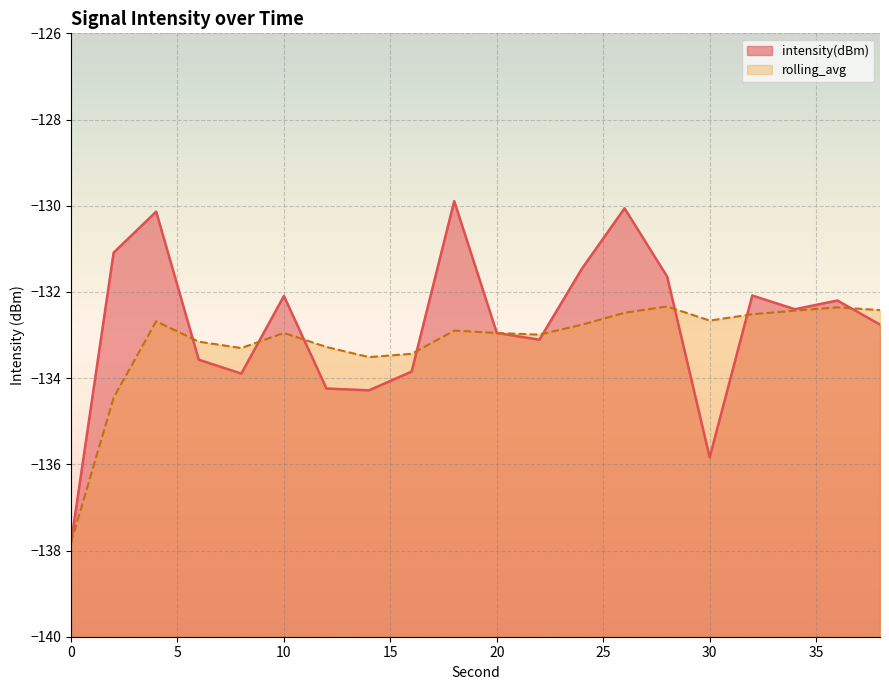

Which series changed the most between 2 and 38?

rolling_avg